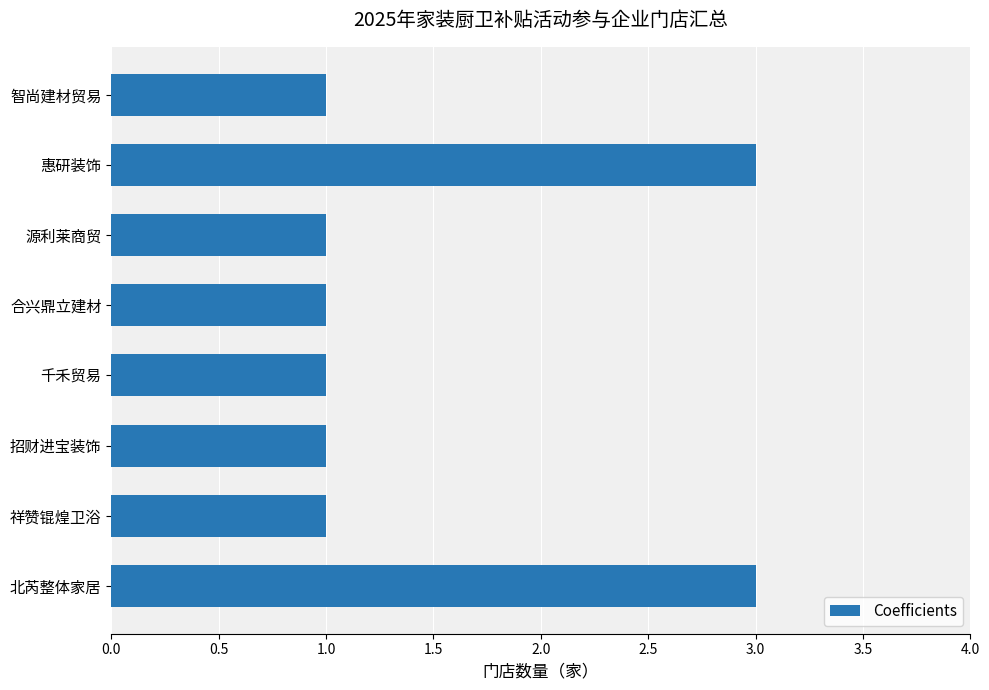

True or false: the data shows 5 at 惠研装饰.

False